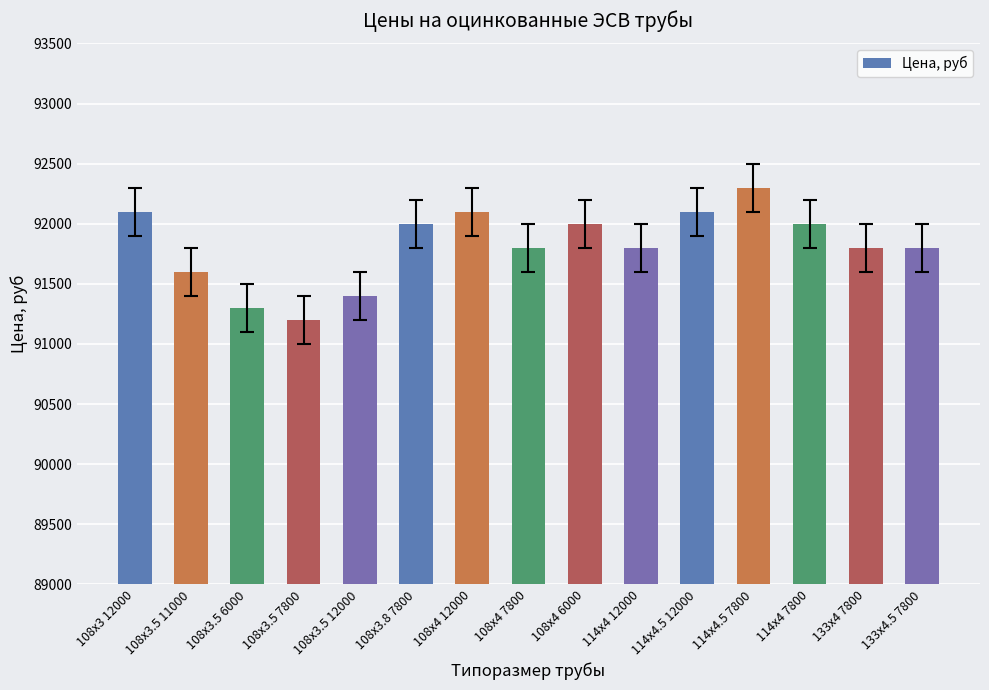

Which category has the highest value across all series?

114х4.5 7800